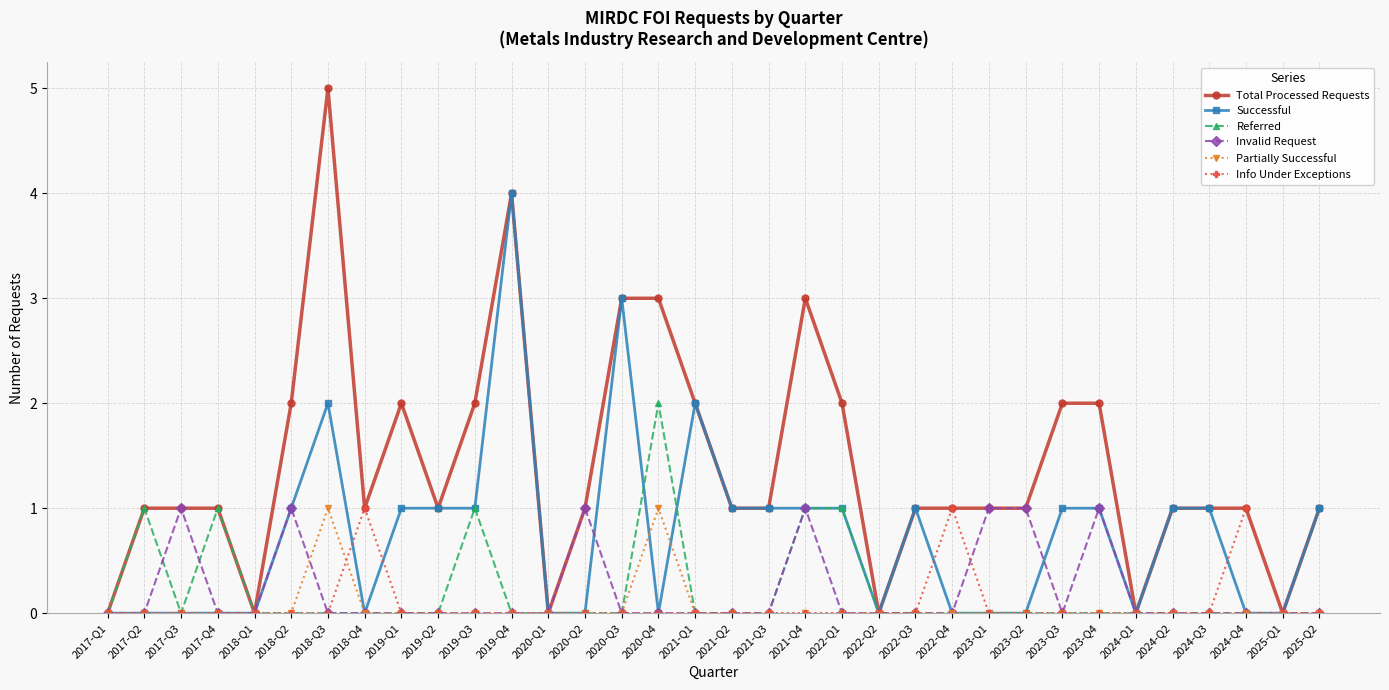

What is the sum of all Invalid Request values?

7